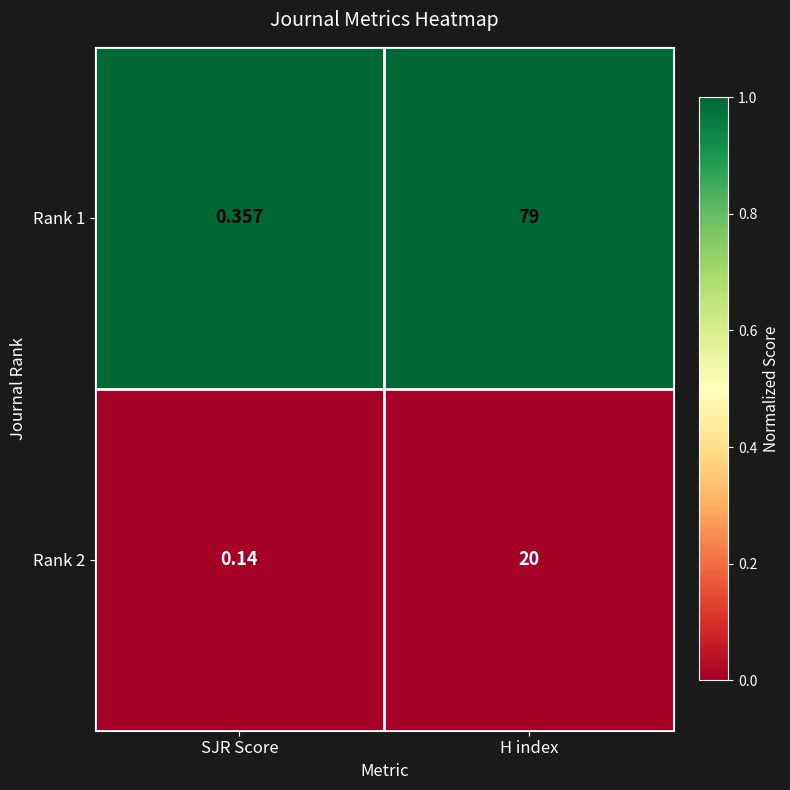

Rank the categories by Rank 1 value from lowest to highest.

SJR Score, H index